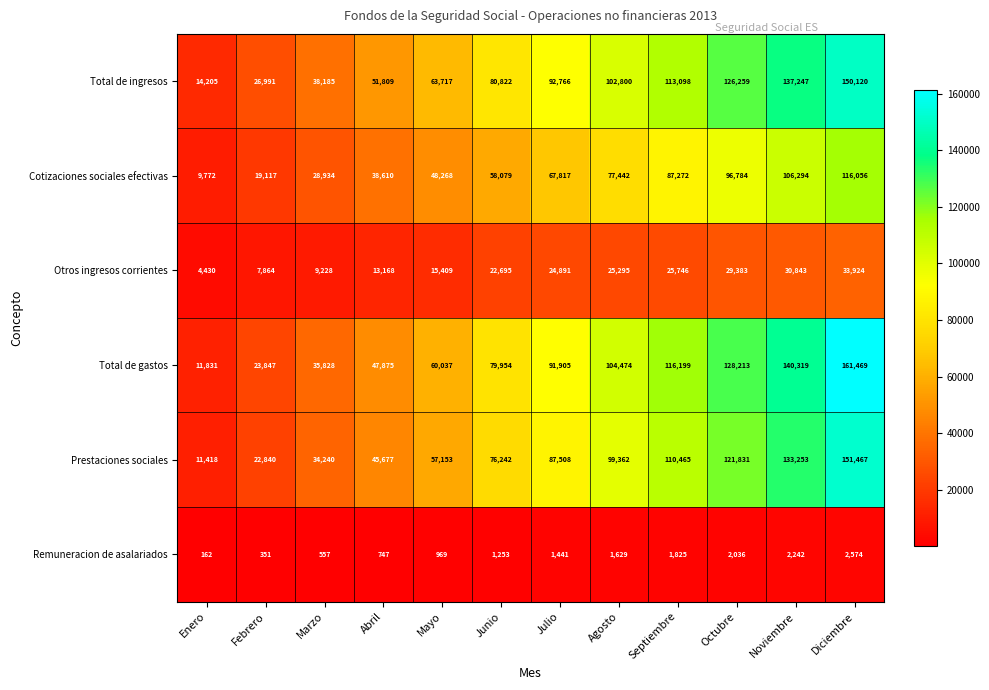

Count the number of data series in this chart.

6